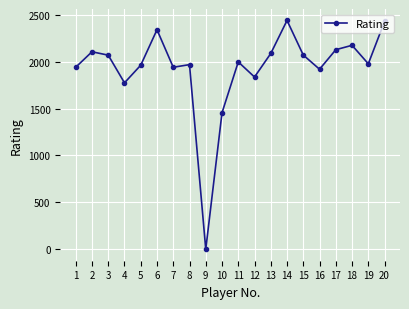

How many points are lower than both their immediate neighbors (excluding endpoints)?

6